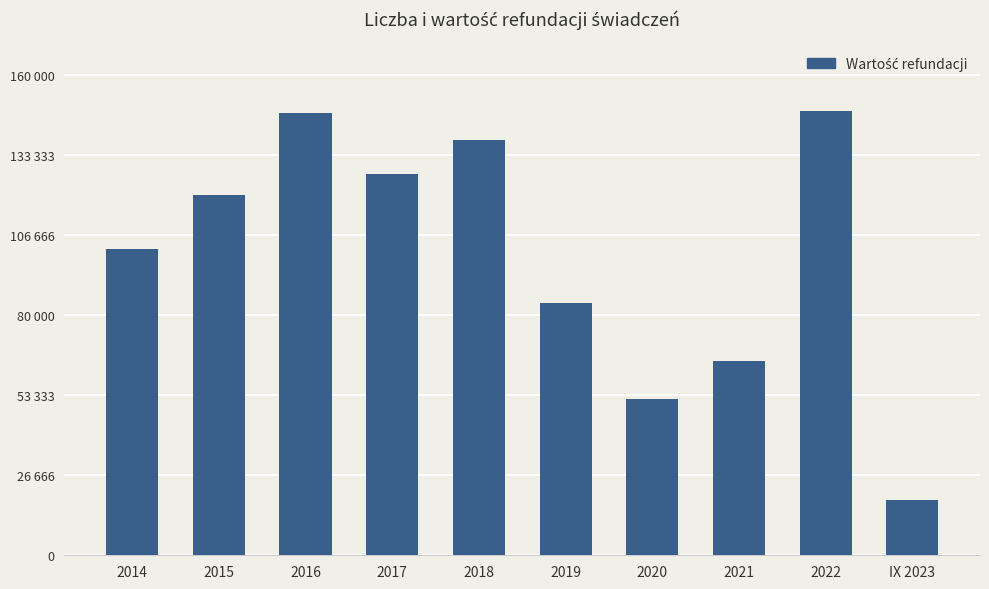

List the labels in order of value, smallest first.

IX 2023, 2020, 2021, 2019, 2014, 2015, 2017, 2018, 2016, 2022